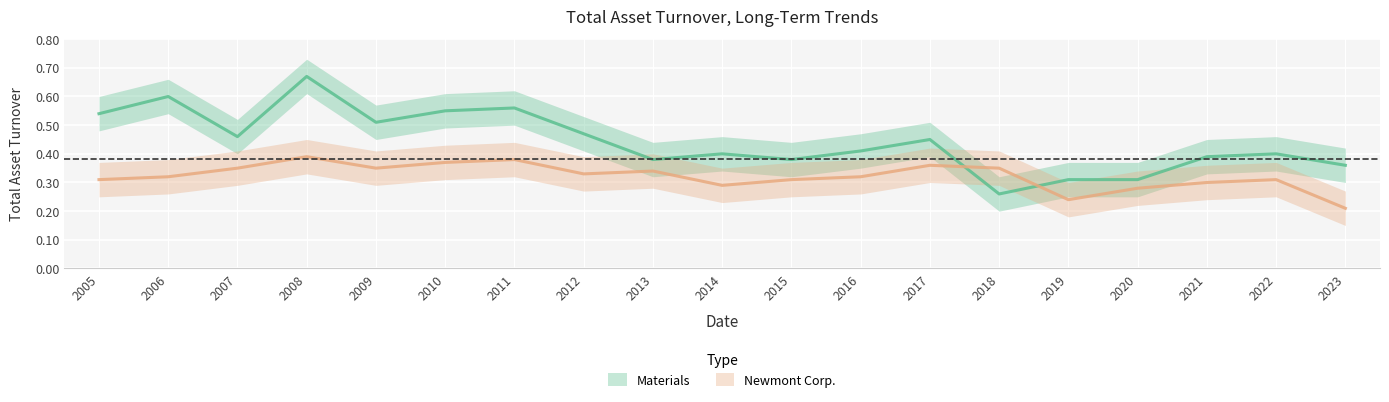

Reading left to right, extract all data points from this chart.

Materials: 2005=0.5	2006=0.6	2007=0.5	2008=0.7	2009=0.5	2010=0.6	2011=0.6	2012=0.5	2013=0.4	2014=0.4	2015=0.4	2016=0.4	2017=0.5	2018=0.3	2019=0.3	2020=0.3	2021=0.4	2022=0.4	2023=0.4
Newmont Corp.: 2005=0.3	2006=0.3	2007=0.3	2008=0.4	2009=0.3	2010=0.4	2011=0.4	2012=0.3	2013=0.3	2014=0.3	2015=0.3	2016=0.3	2017=0.4	2018=0.3	2019=0.2	2020=0.3	2021=0.3	2022=0.3	2023=0.2